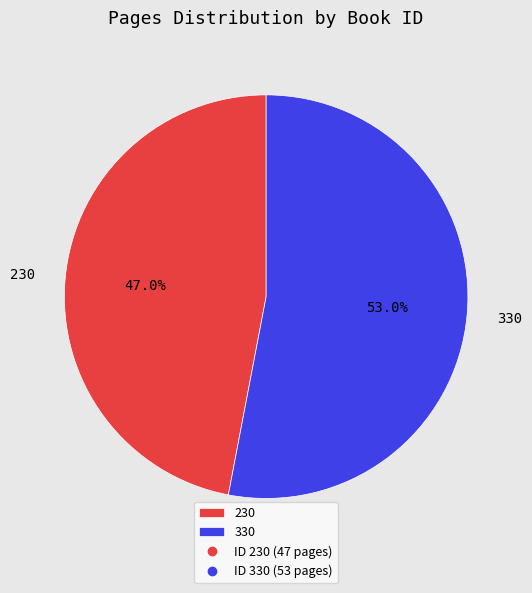

Approximately how many times larger is the value at 230 compared to 330?

0.9